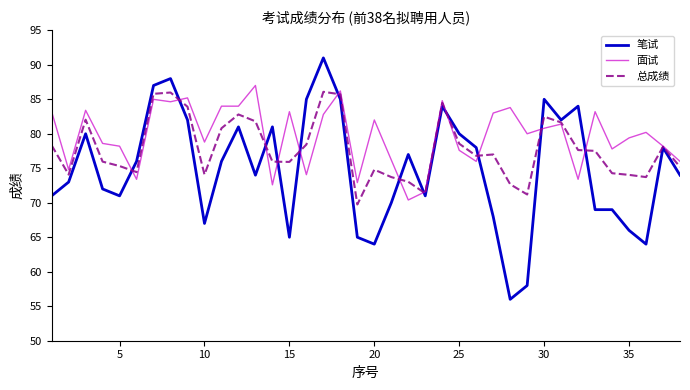

List the series in order of their overall mean, highest first.

面试, 总成绩, 笔试